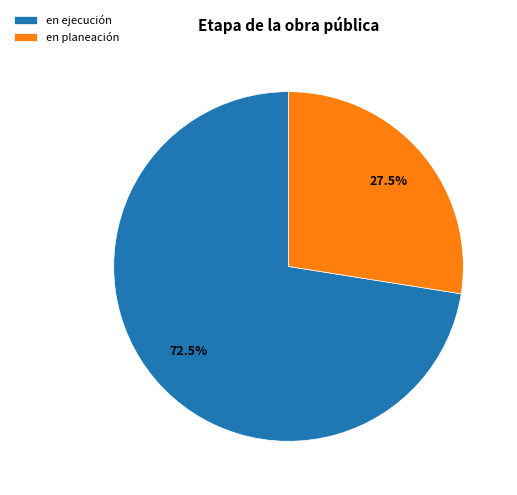

How many segments does this pie chart have?

2